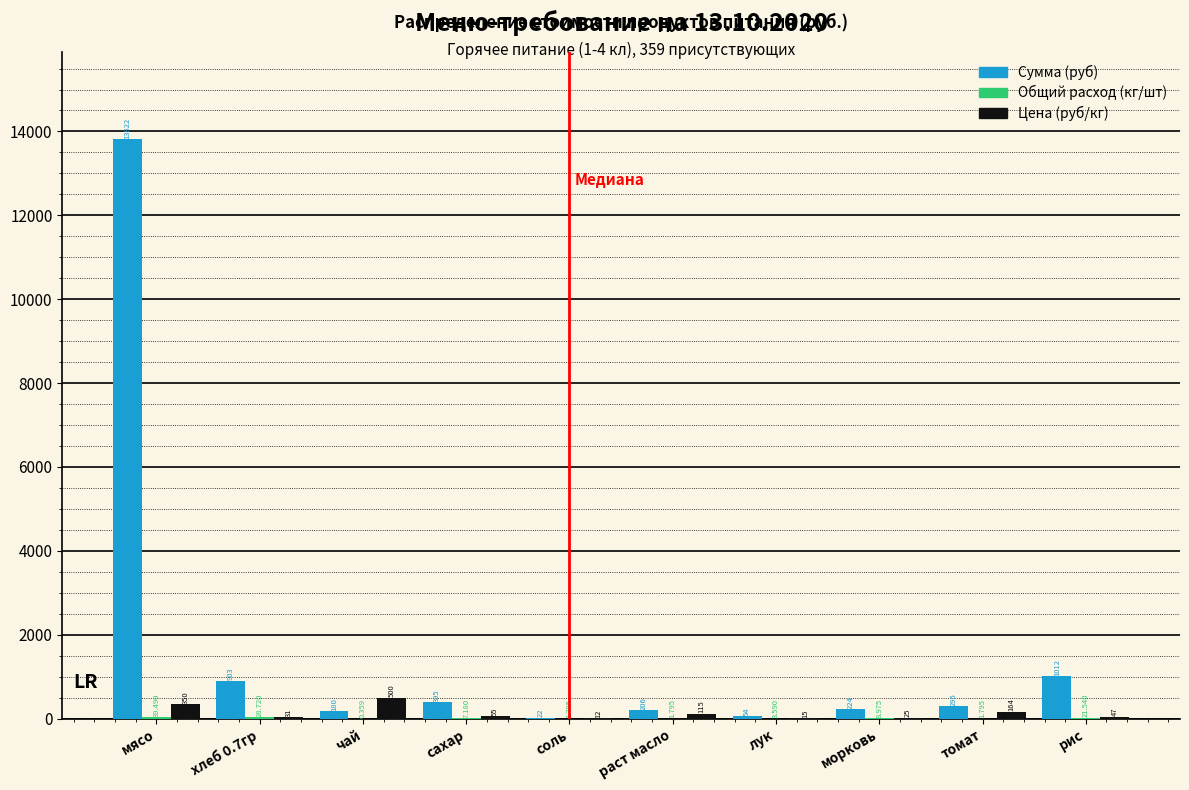

Where does the Цена (руб/кг) series first go above 55?

мясо